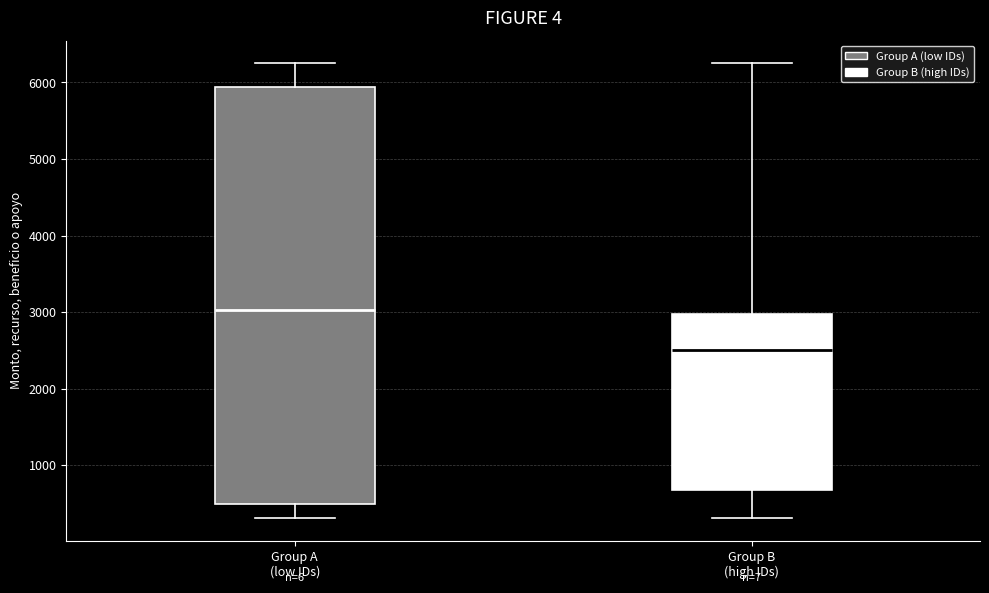

Reading left to right, read every box against the y-axis: the position of its median line, the range the box covers, and the ends of its whiskers. The values are not printed on the chart, so give them approximately, as read against the axis.

Group A (low IDs): median 3000, box 500 to 5900, whiskers 300 to 6300
Group B (high IDs): median 2500, box 700 to 3000, whiskers 300 to 6300